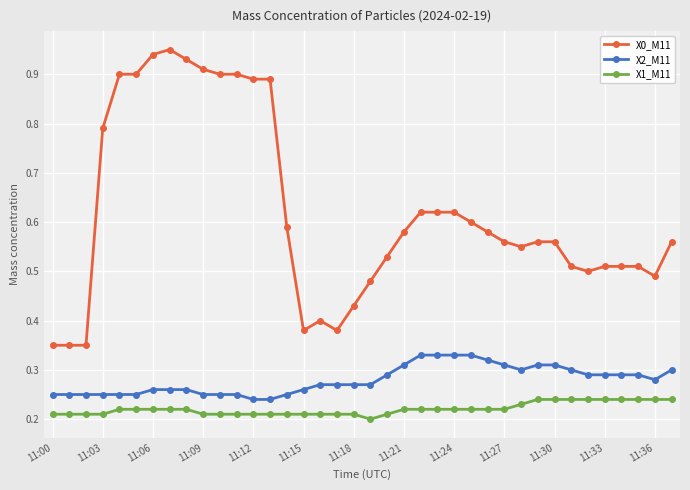

Which series has the largest total across all categories?

X0_M11